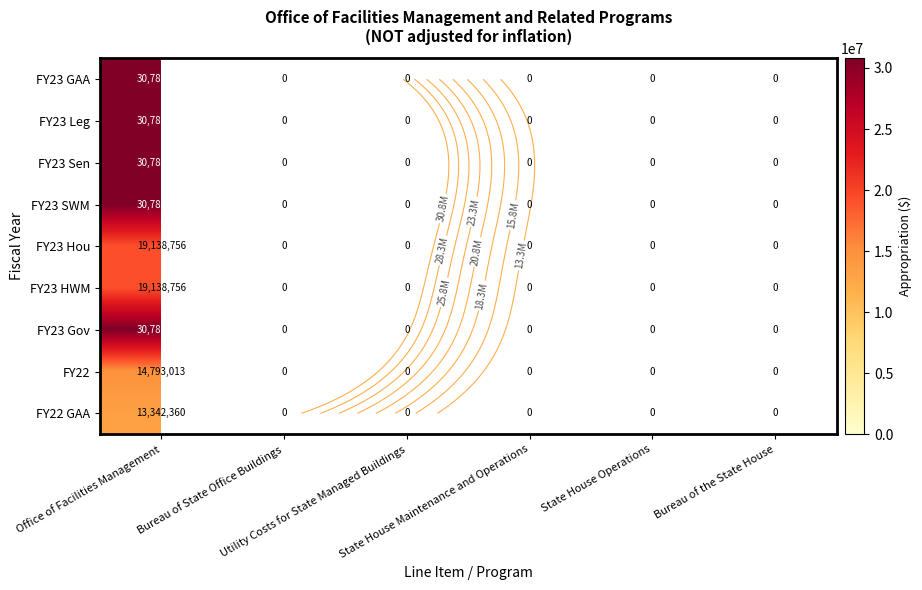

What is the greatest value displayed?

30789320